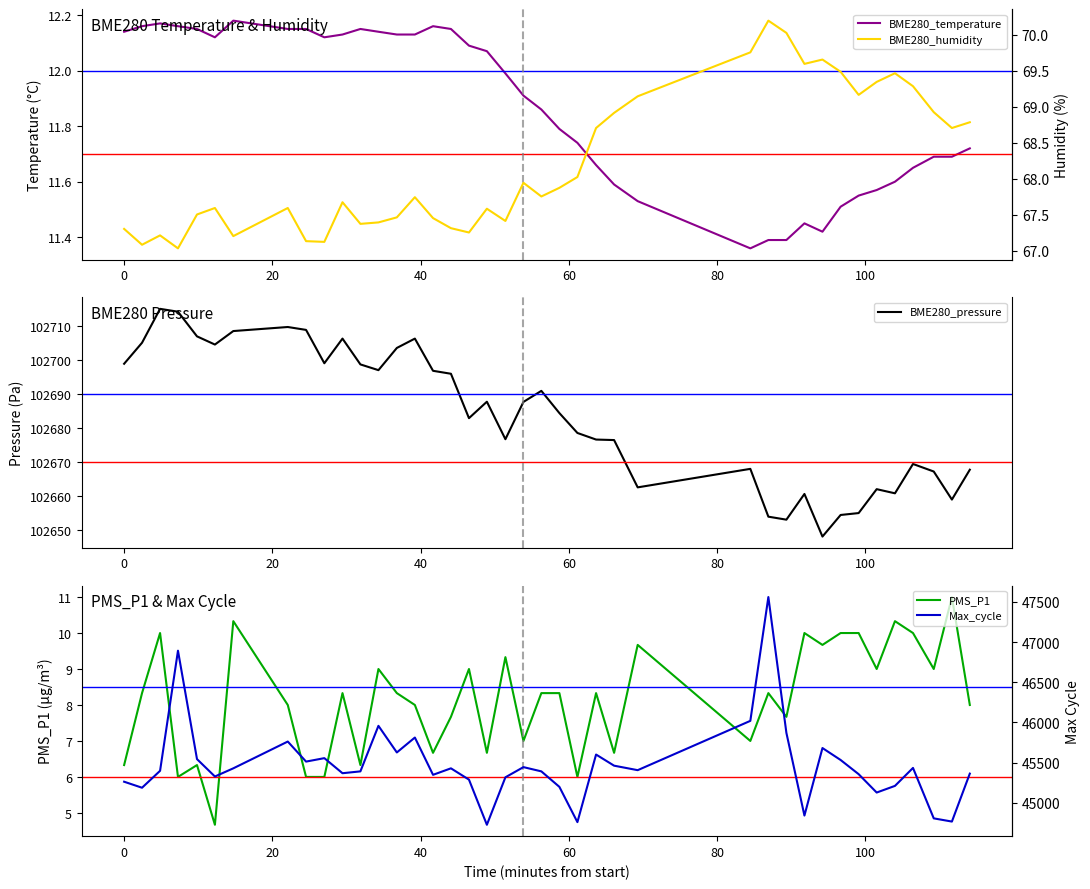

Which series has the largest total across all categories?

BME280_pressure